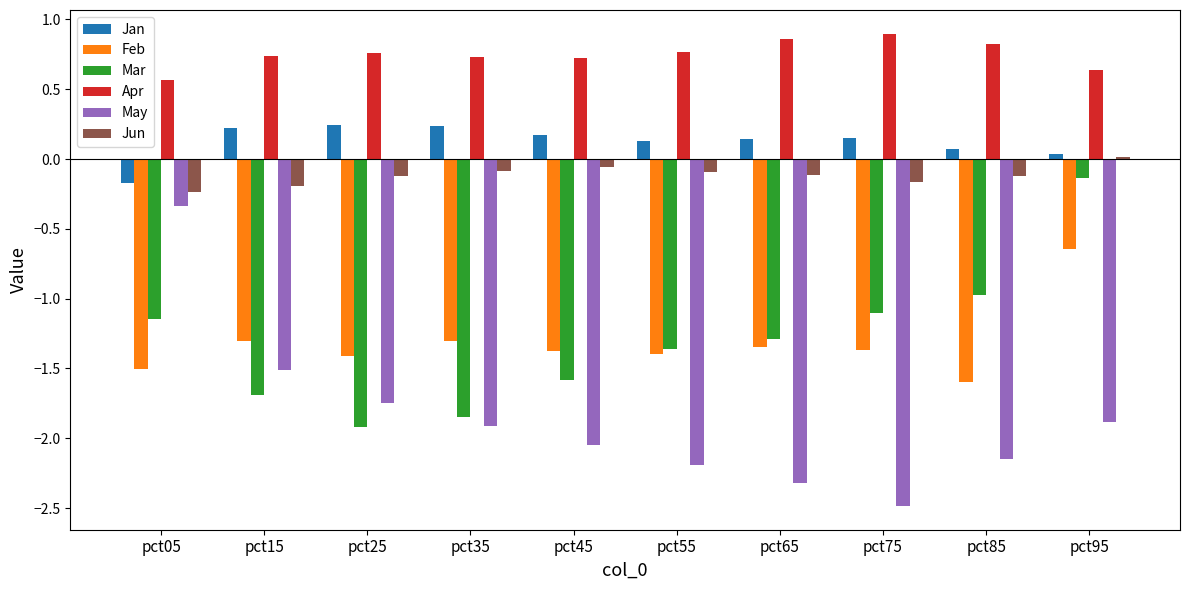

At which label does Mar first exceed -1?

pct85